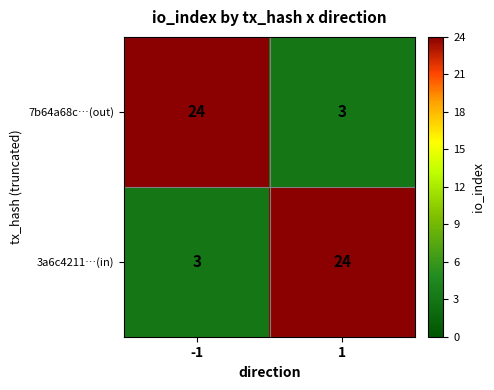

What is the difference between the maximum and minimum values in the 7b64a68c…(out) series?

21